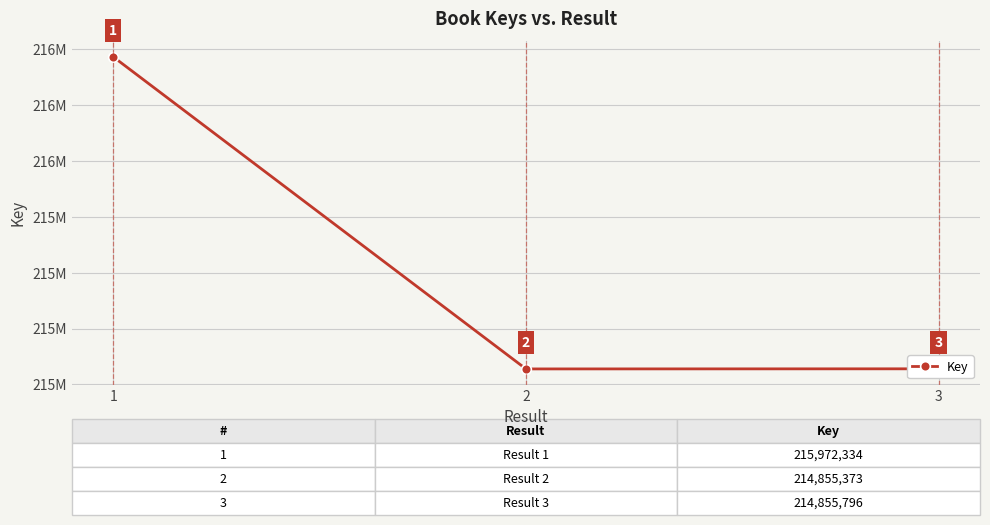

Does the chart have visible grid lines?

Yes